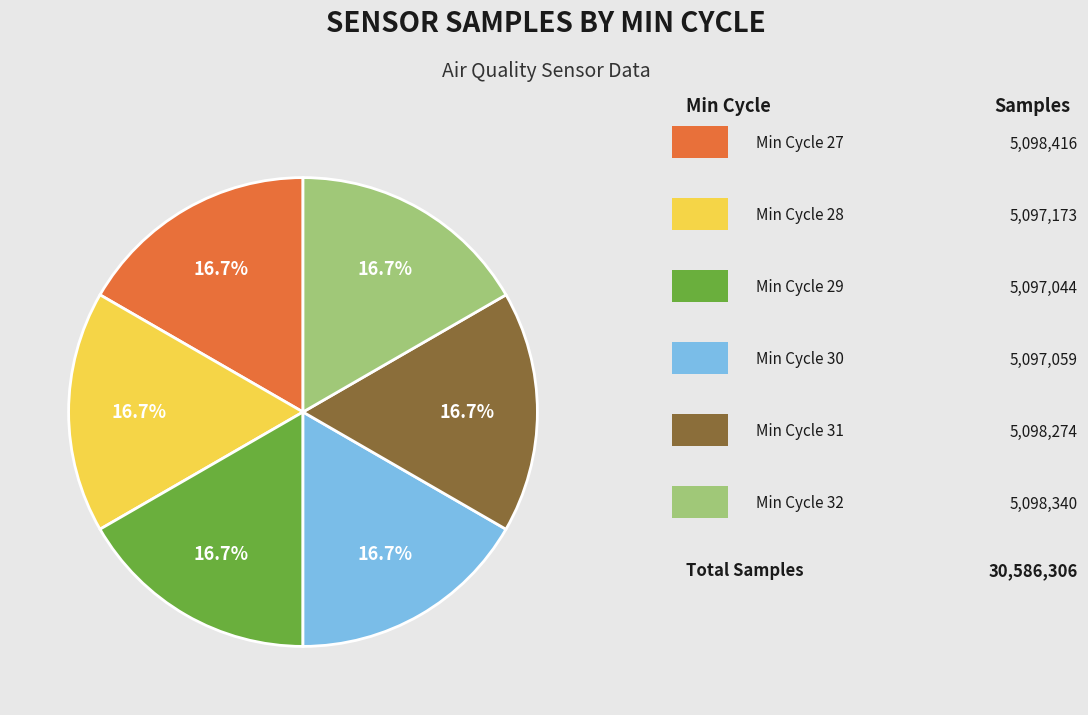

Is there any slice that represents more than half of the pie?

No